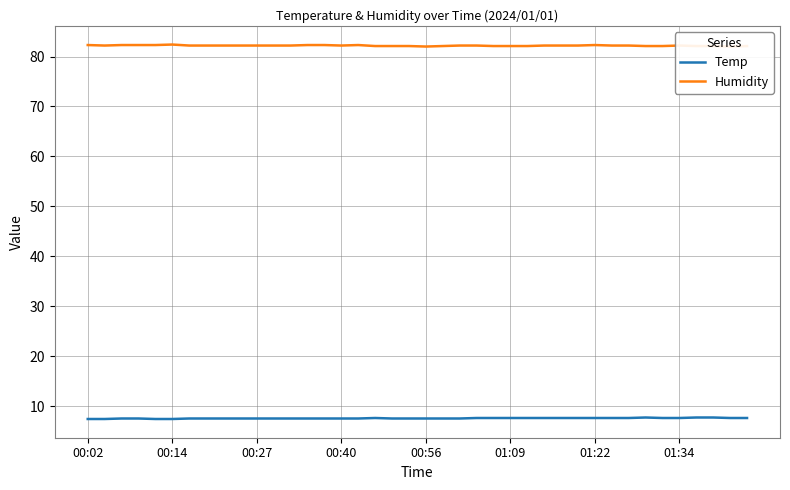

What position from the left is 28?

29